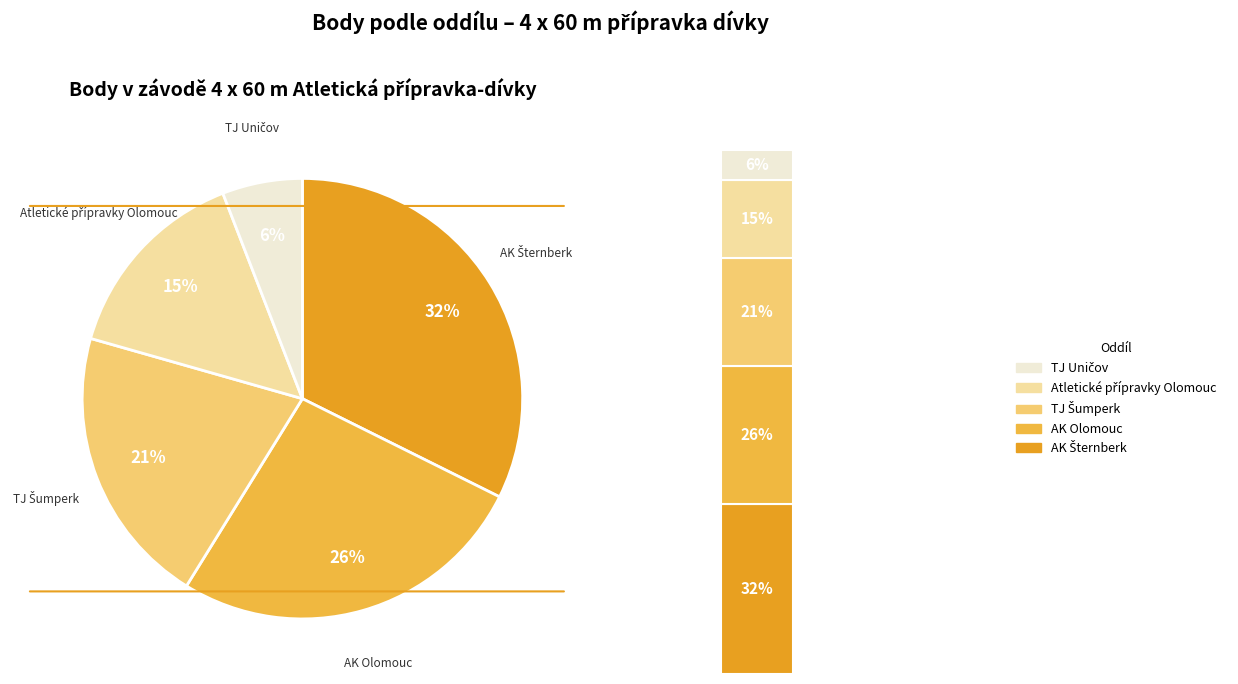

To the nearest percent, what is the average slice percentage?

20%